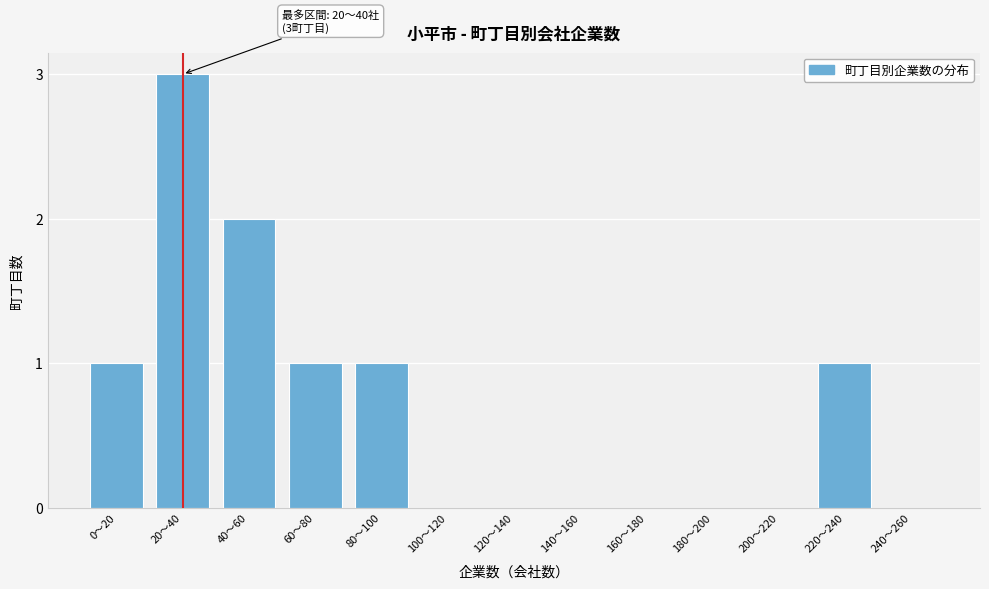

Reading left to right, transcribe all the data shown in this chart.

0〜20=1	20〜40=3	40〜60=2	60〜80=1	80〜100=1	100〜120=0	120〜140=0	140〜160=0	160〜180=0	180〜200=0	200〜220=0	220〜240=1	240〜260=0